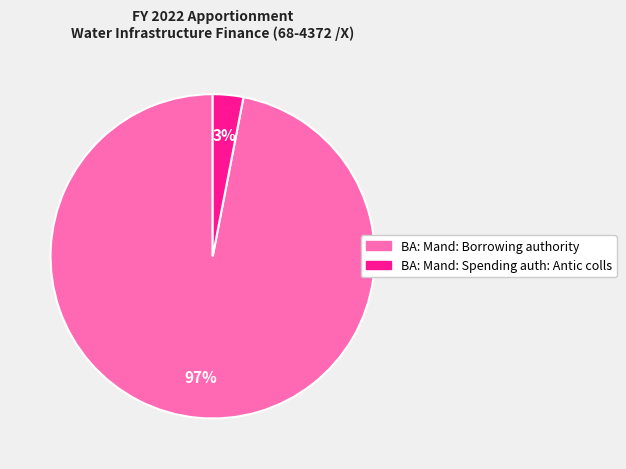

How many slices are in this pie chart?

2